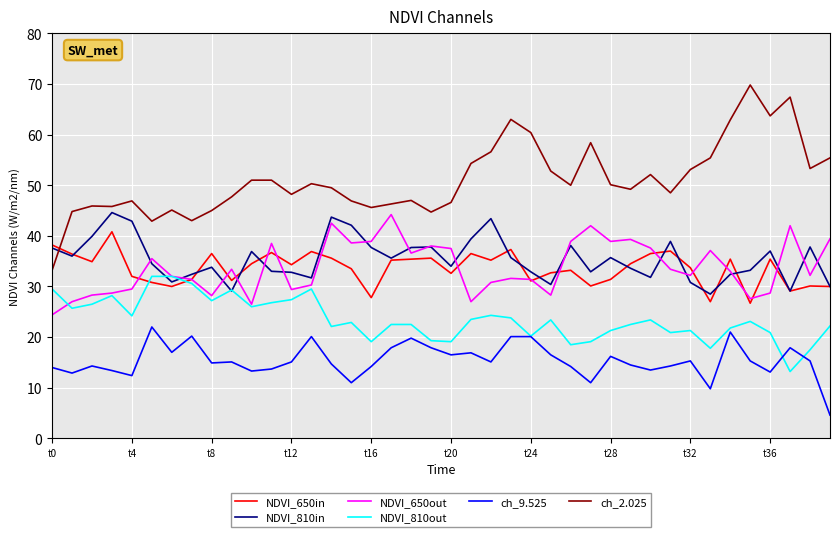

What is the difference between the second highest and second lowest values in the NDVI_810in series?

14.6